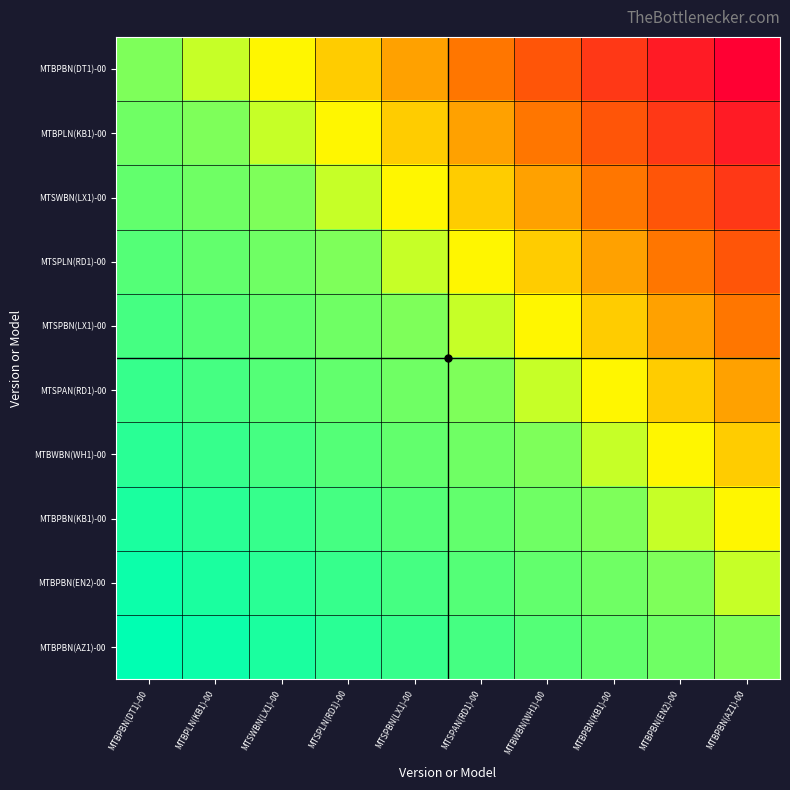

At how many categories does at least one series exceed 33264?

2